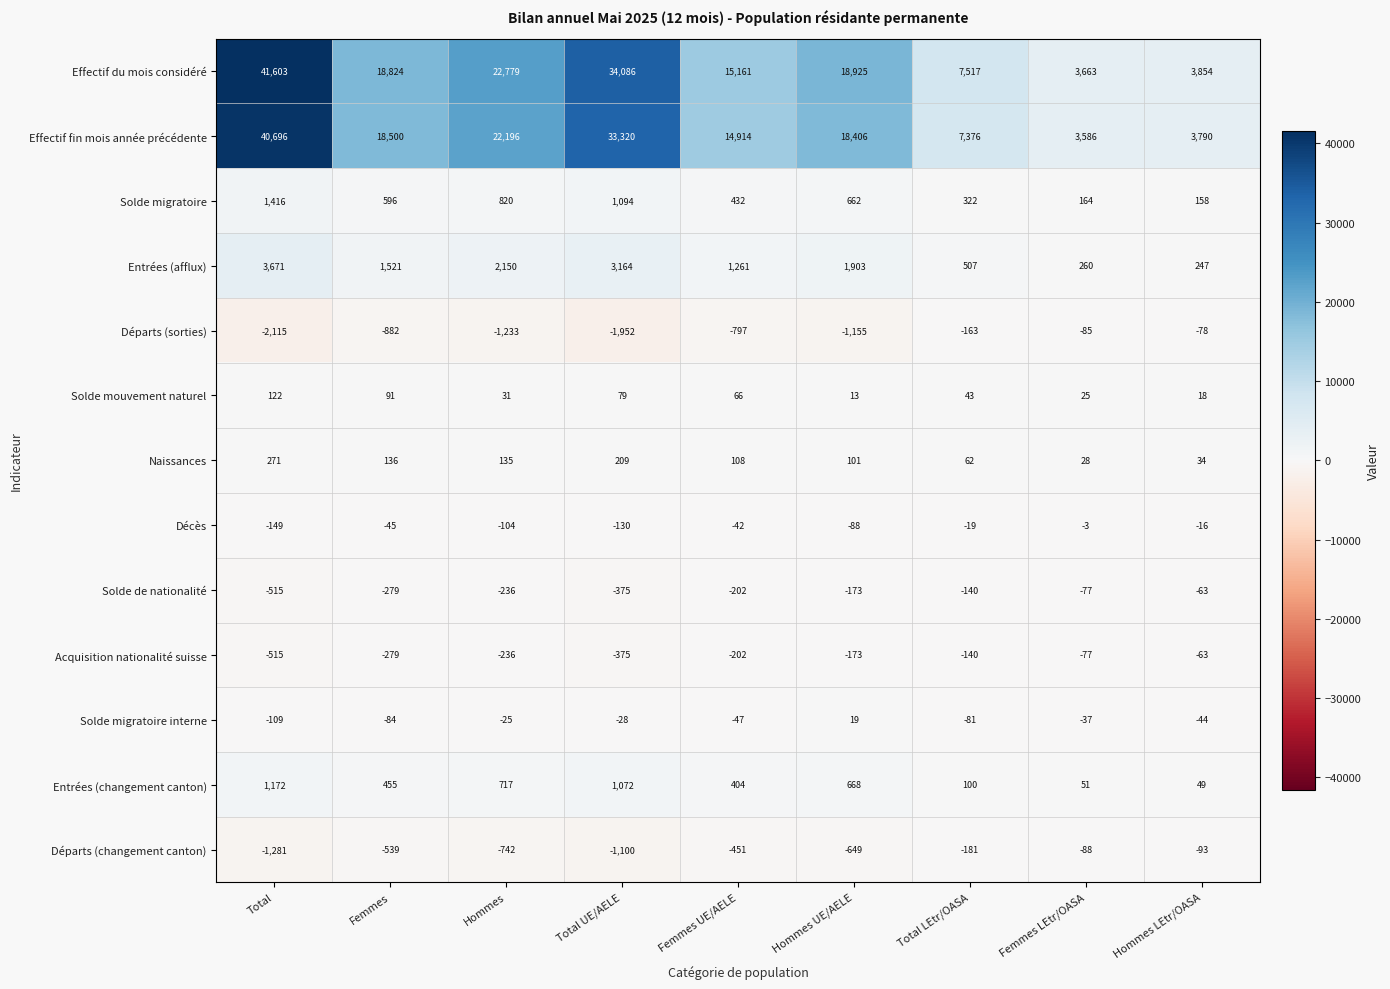

At which label does Entrées (changement canton) first exceed 455?

Total